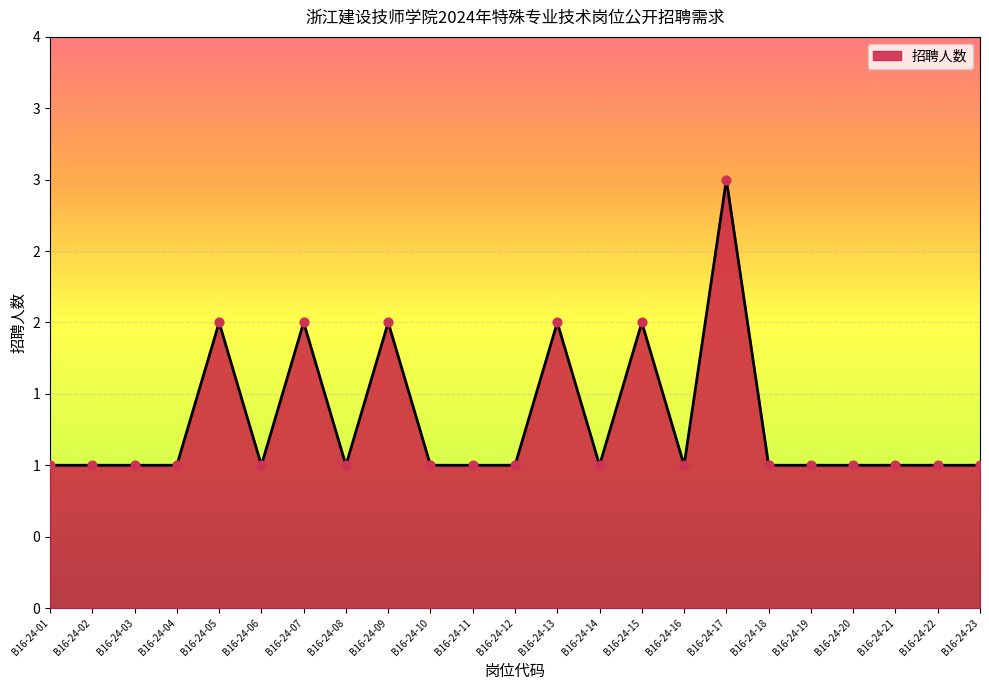

What is the ratio of the value at B16-24-11 to the value at B16-24-03?

1.0